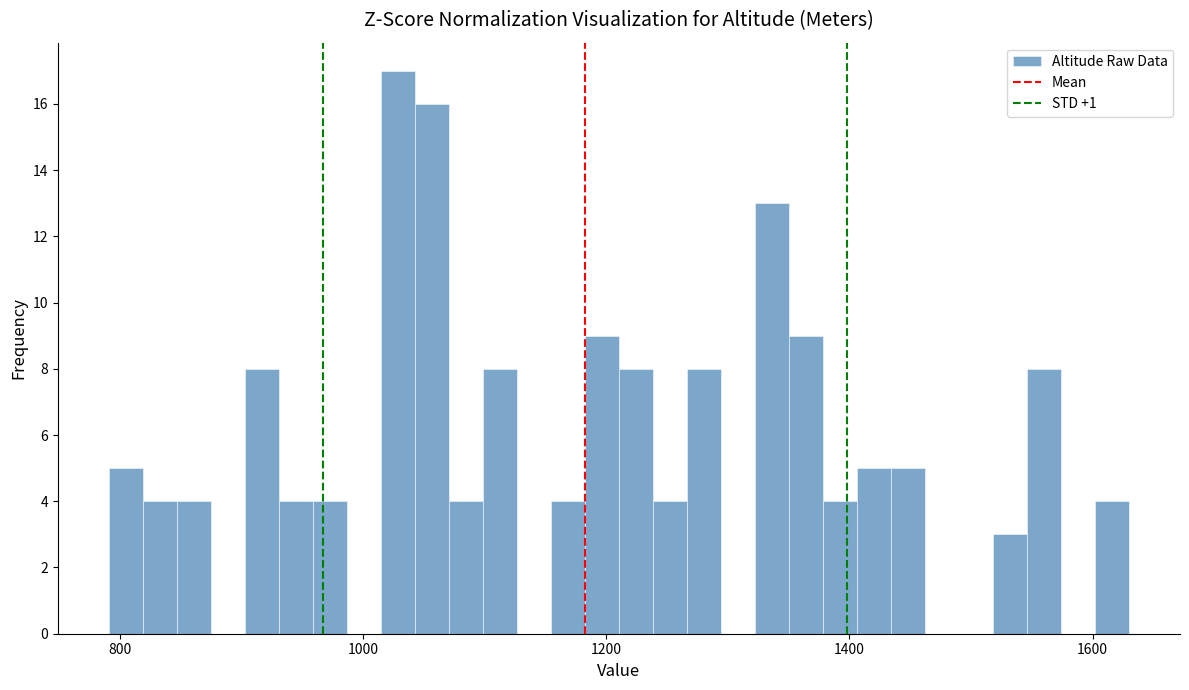

Read against the x-axis, roughly where is the centre of the tallest bar?

1020